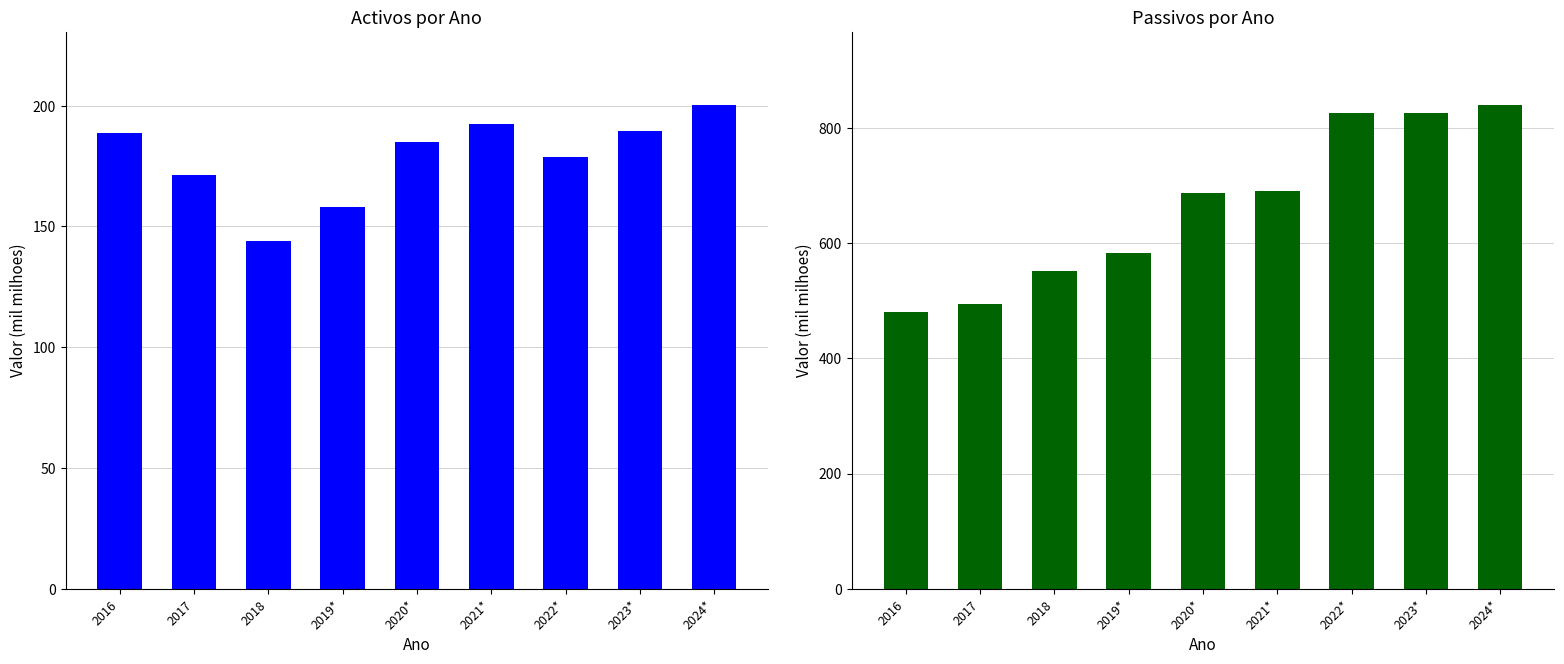

Which series has the widest spread of values?

Passivos